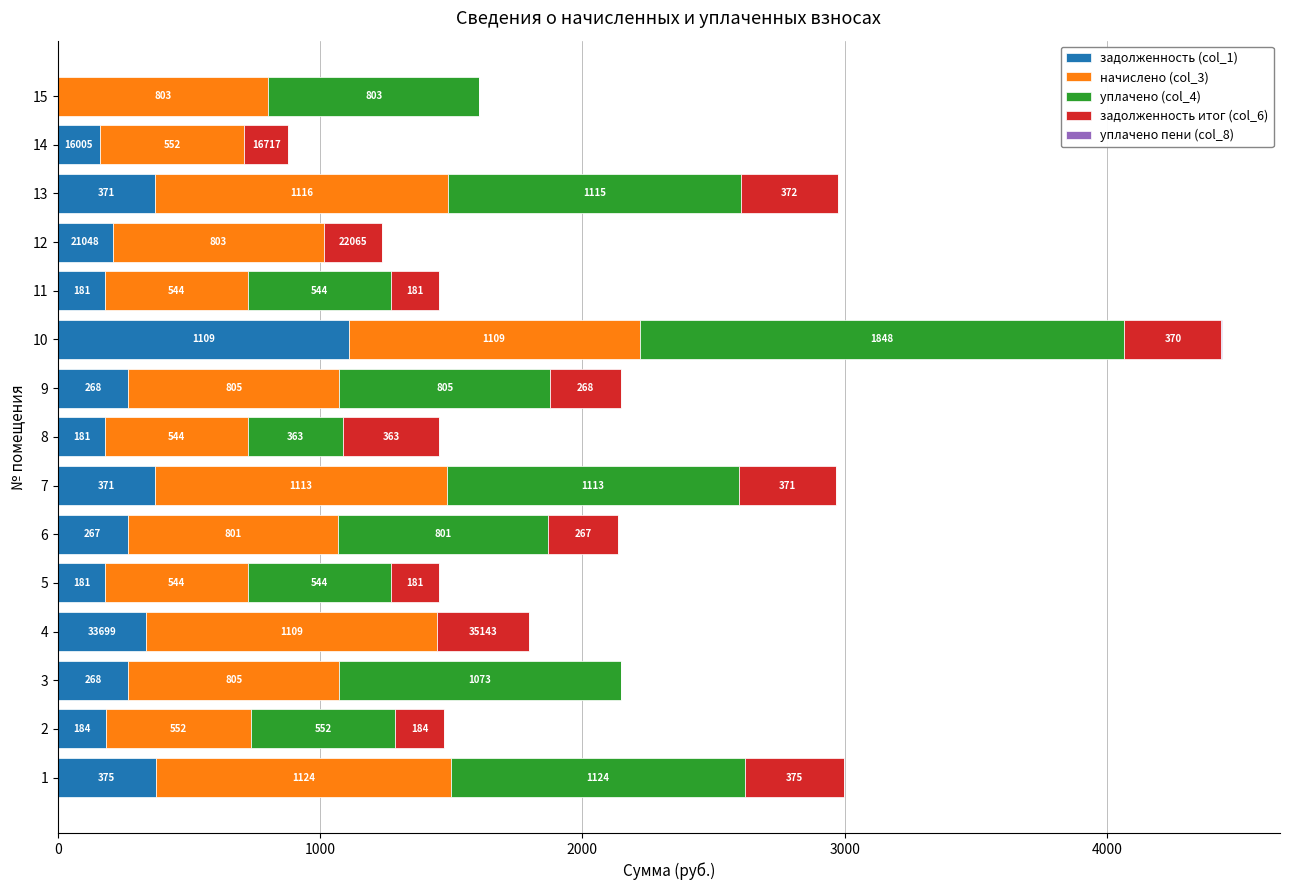

What is the maximum value for задолженность (col_1)?

1109.0